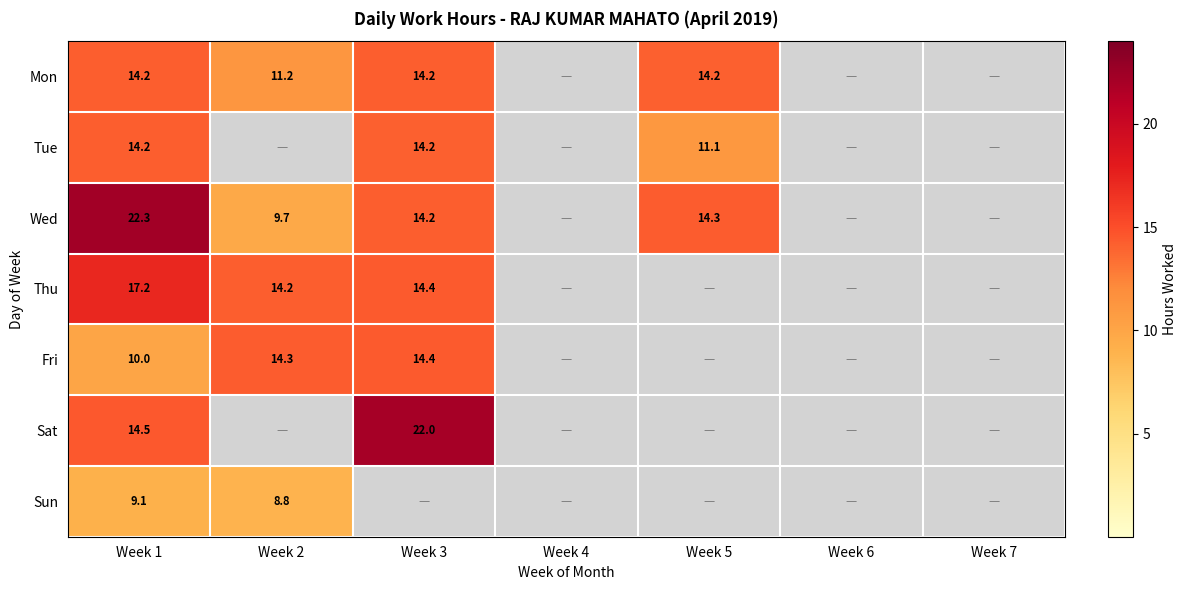

The value of Mon at Week 5 is 14.2. True or false?

True